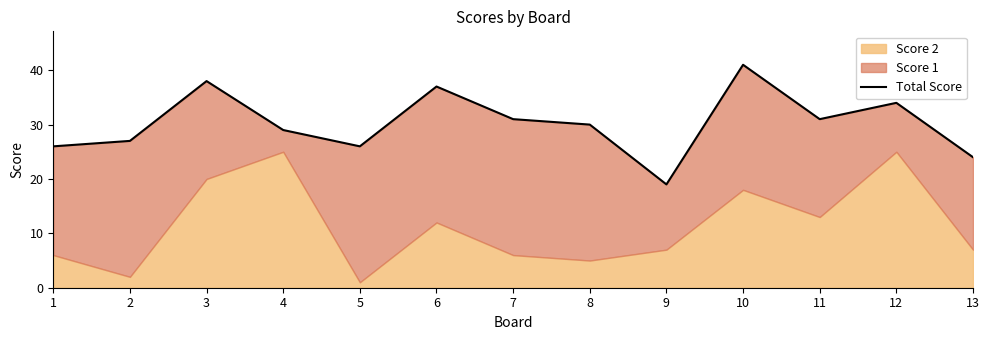

Reading left to right, extract all data points from this chart.

1=26	2=27	3=38	4=29	5=26	6=37	7=31	8=30	9=19	10=41	11=31	12=34	13=24